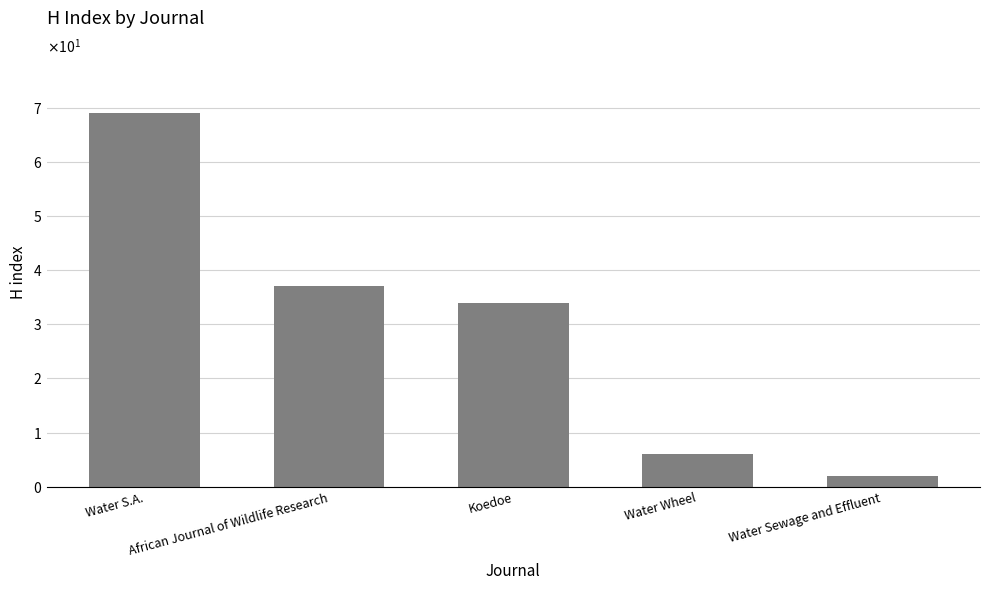

Reading left to right, transcribe all the data shown in this chart.

69	37	34	6	2